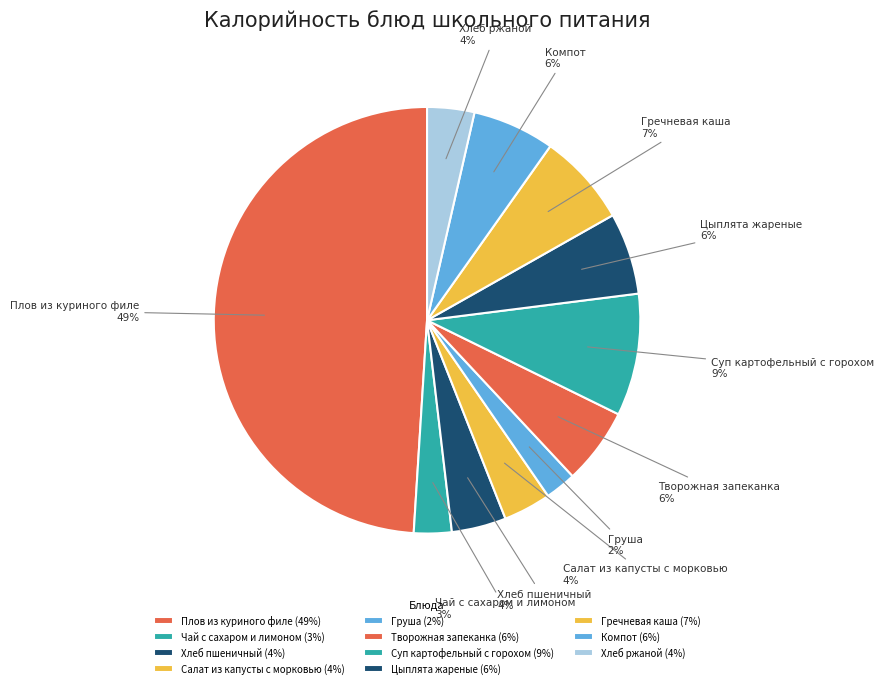

To the nearest percent, what is the difference between the largest and smallest slice percentages?

47%